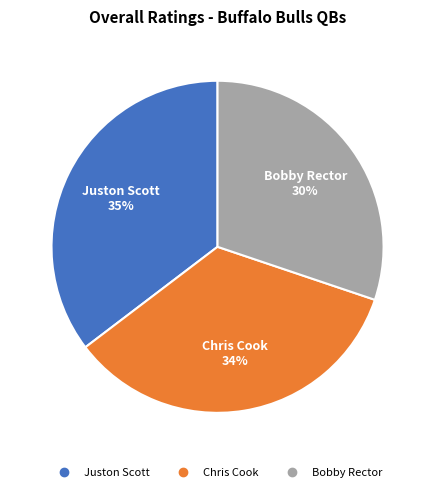

Is the sum of Juston Scott and Chris Cook greater than half?

Yes